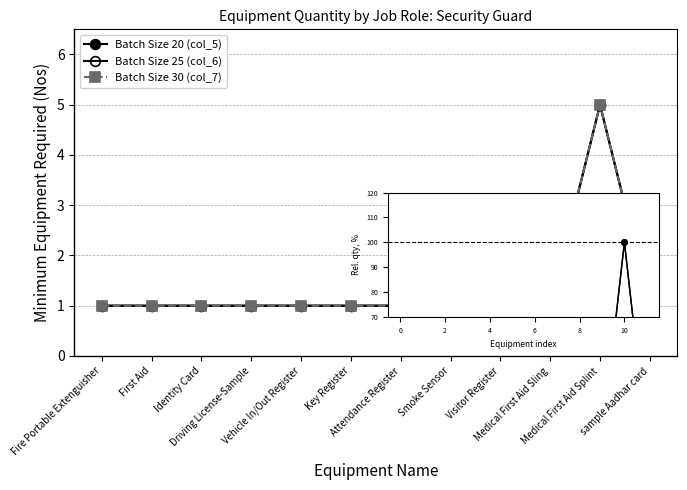

Does the chart have visible grid lines?

Yes